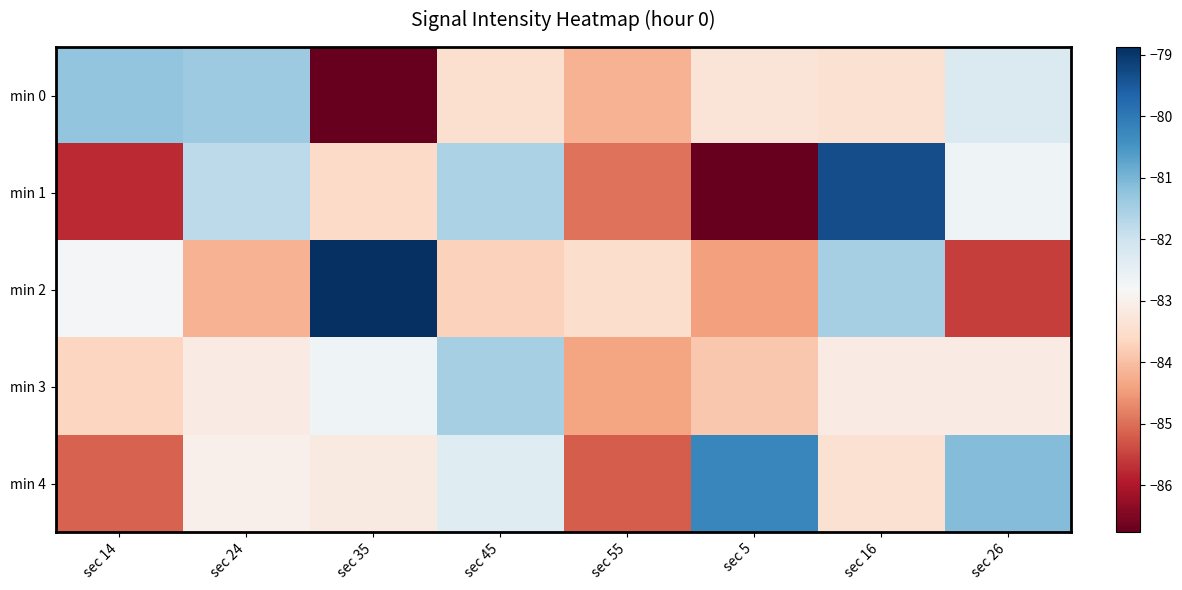

Between sec 35 and sec 55, which is larger?

sec 55